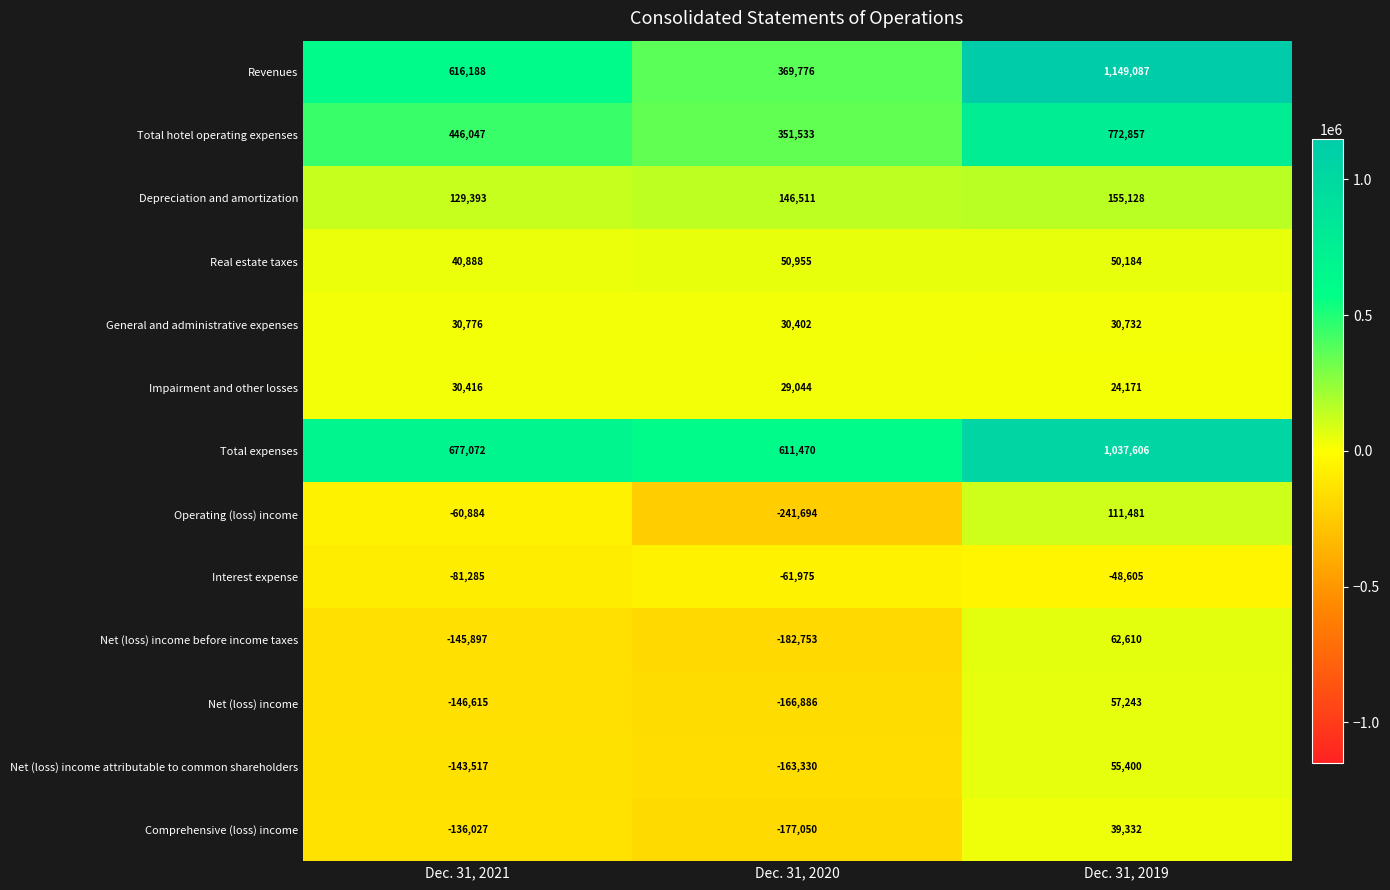

What is the greatest value displayed?

1149087